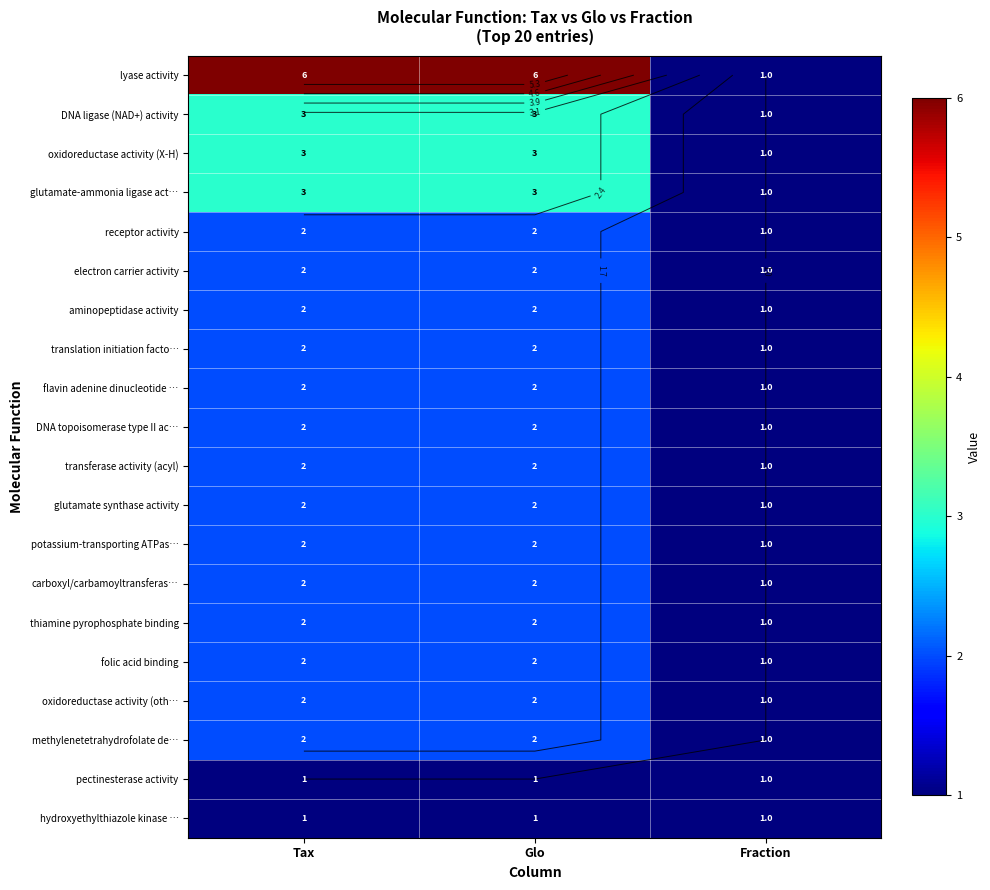

True or false: electron carrier activity has a value of 1 at Fraction.

True